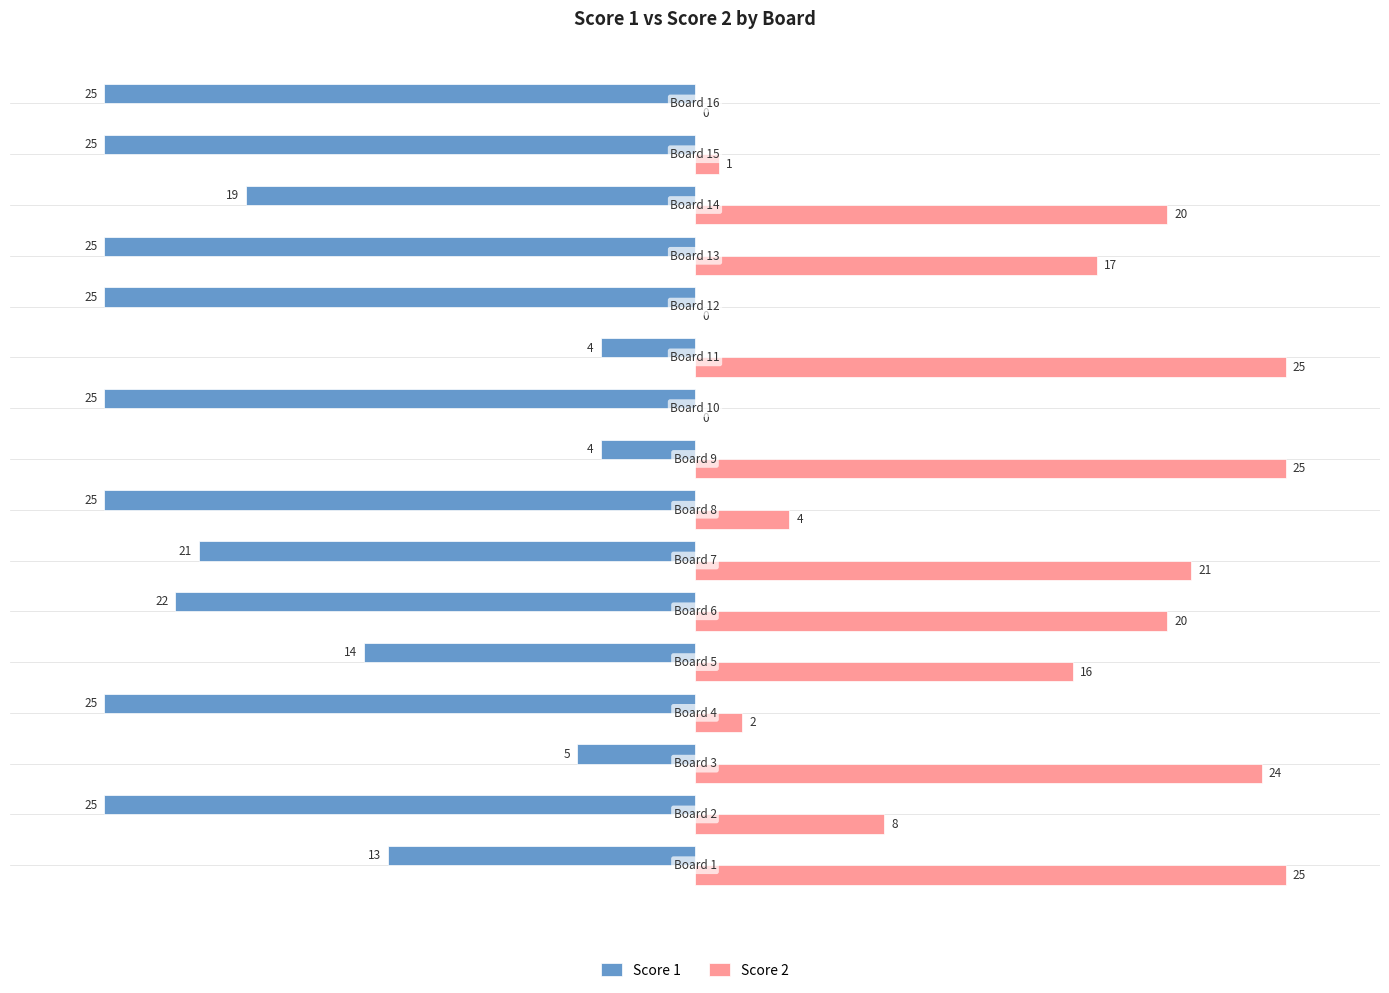

Which series has the largest total across all categories?

Score 2